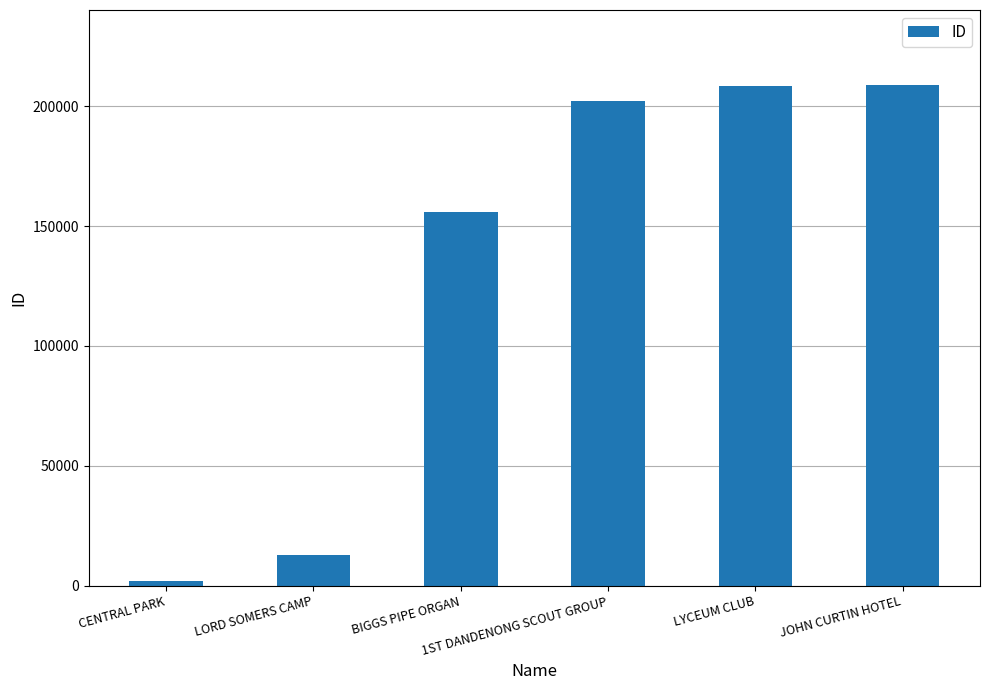

How many categories are shown in the chart?

6